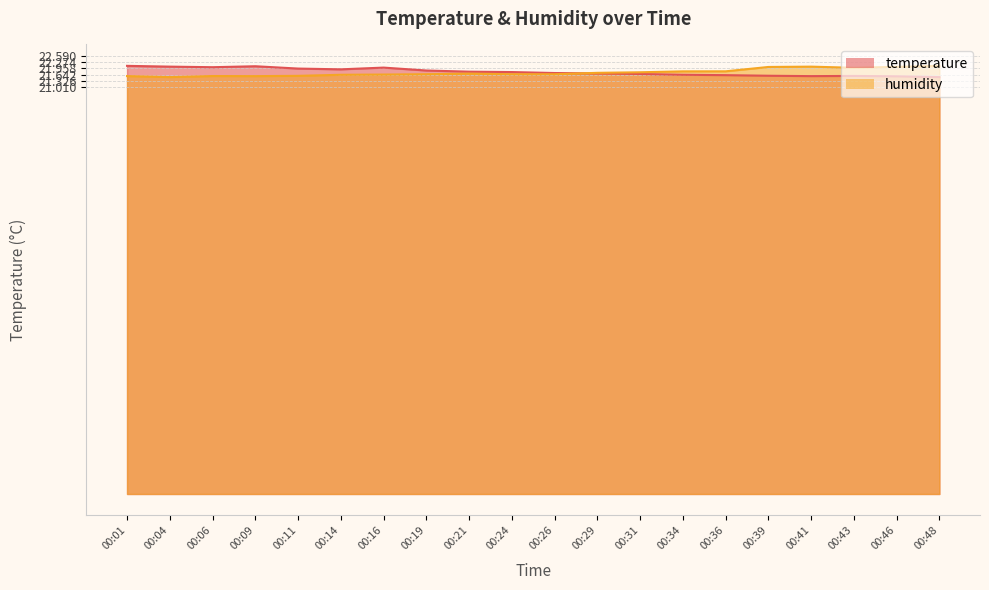

True or false: temperature has more than 2 interior local peaks.

True